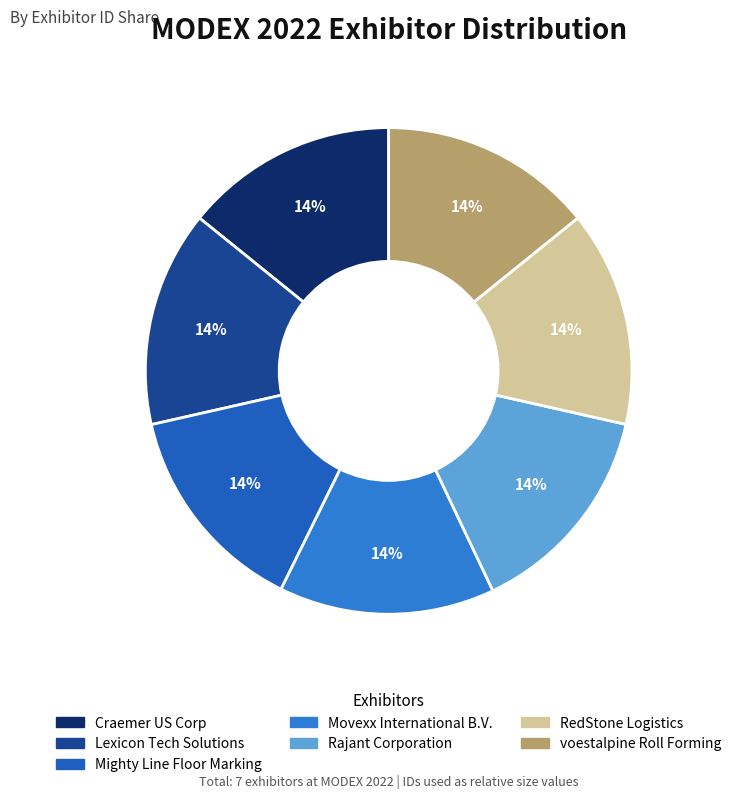

Which has a higher value, Rajant Corporation or Craemer US Corp?

Rajant Corporation